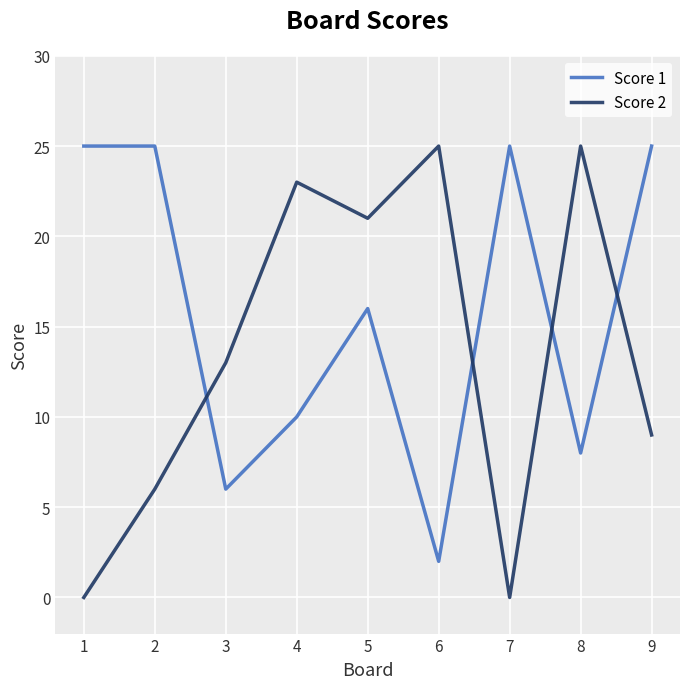

Which series has the largest range (max minus min)?

Score 2